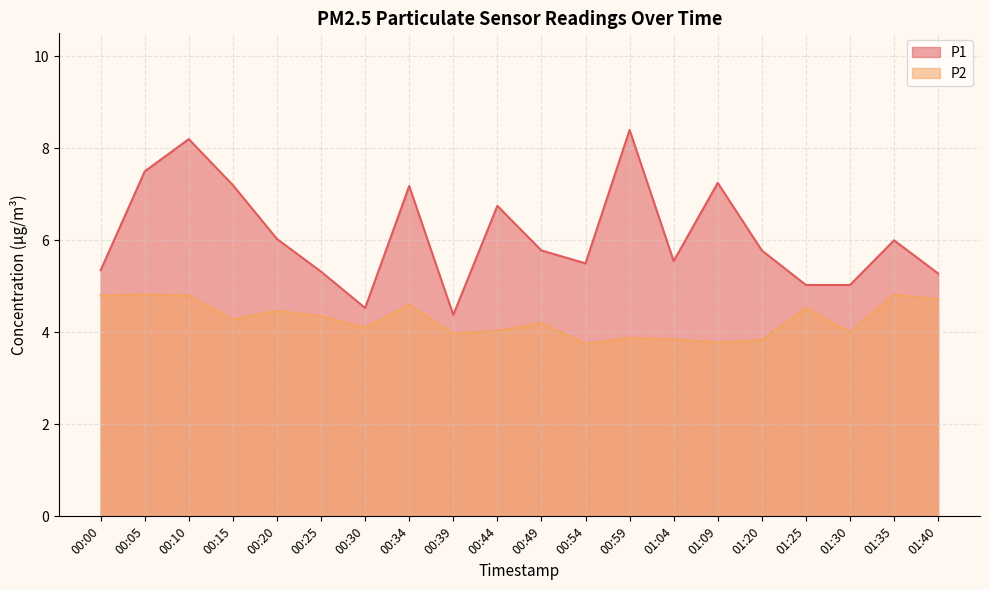

How many interior local peaks does the P2 series have?

7